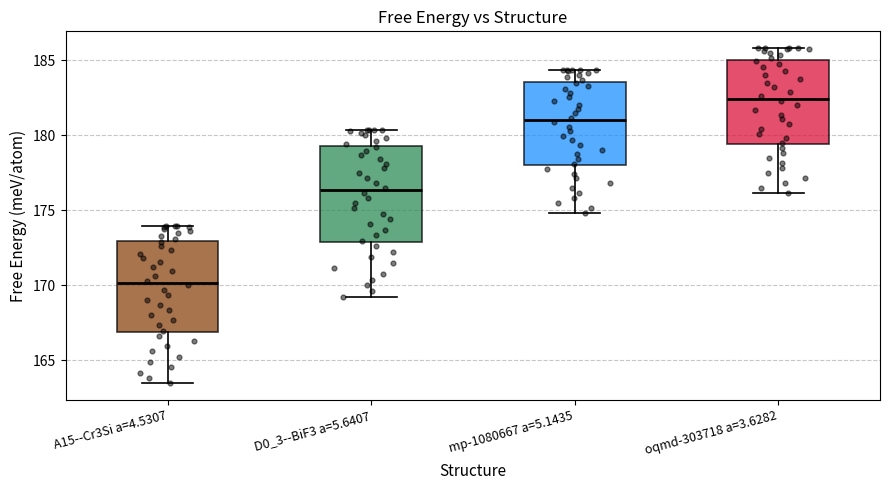

Reading left to right, read every box against the y-axis: the position of its median line, the range the box covers, and the ends of its whiskers. The values are not printed on the chart, so give them approximately, as read against the axis.

A15--Cr3Si a=4.5307: median 170.0, box 167.0 to 173.0, whiskers 163.5 to 174.0
D0_3--BiF3 a=5.6407: median 176.5, box 173.0 to 179.5, whiskers 169.5 to 180.5
mp-1080667 a=5.1435: median 181.0, box 178.0 to 183.5, whiskers 175.0 to 184.5
oqmd-303718 a=3.6282: median 182.5, box 179.5 to 185.0, whiskers 176.0 to 186.0